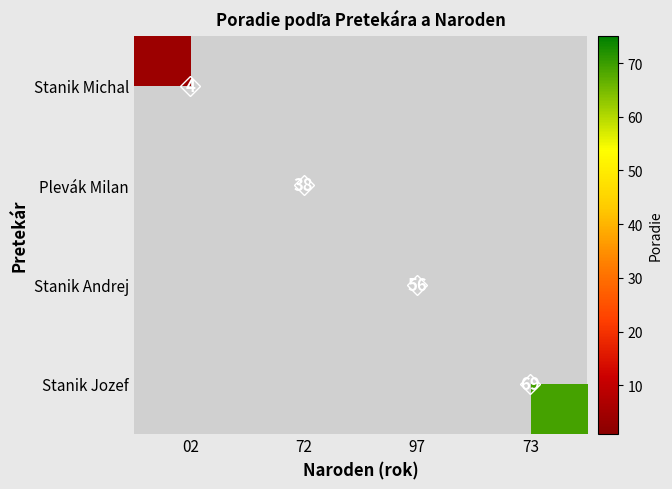

Which has a higher value, 97 or 73?

73